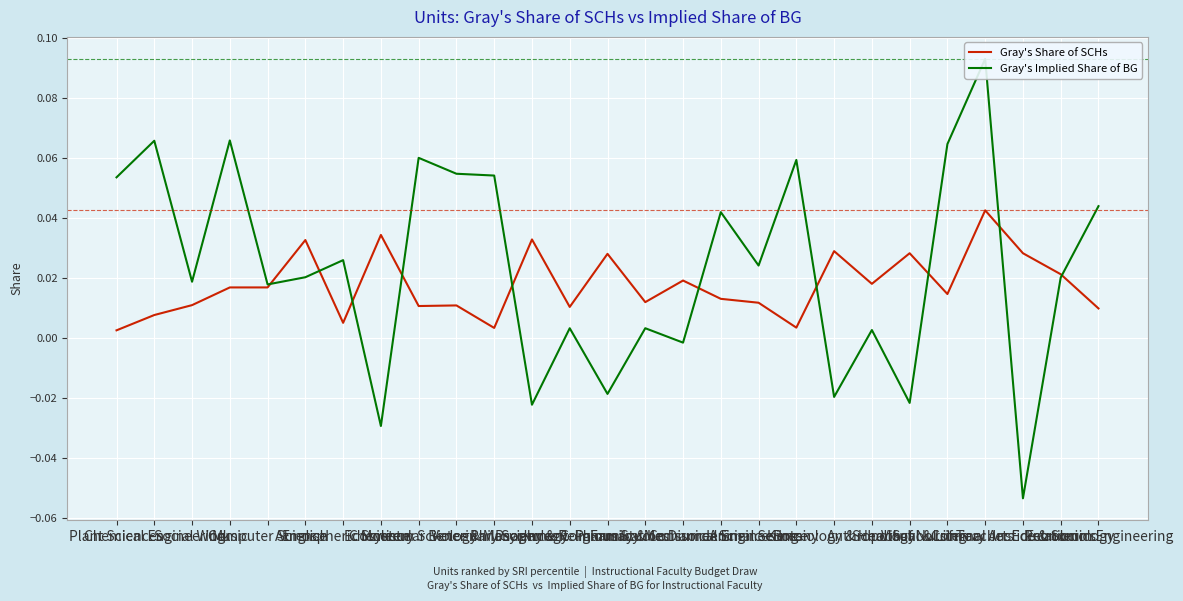

Which label corresponds to the smallest value in the chart?

Criminal Justice & Sociology